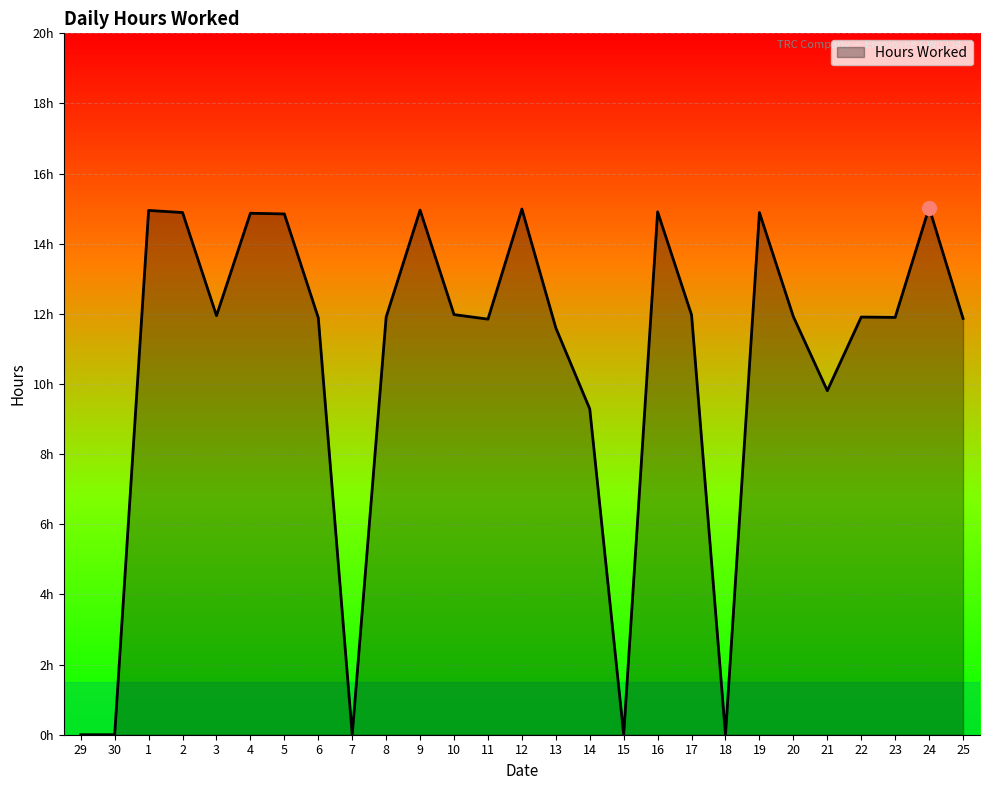

Does the chart display data point markers on the line(s)?

No